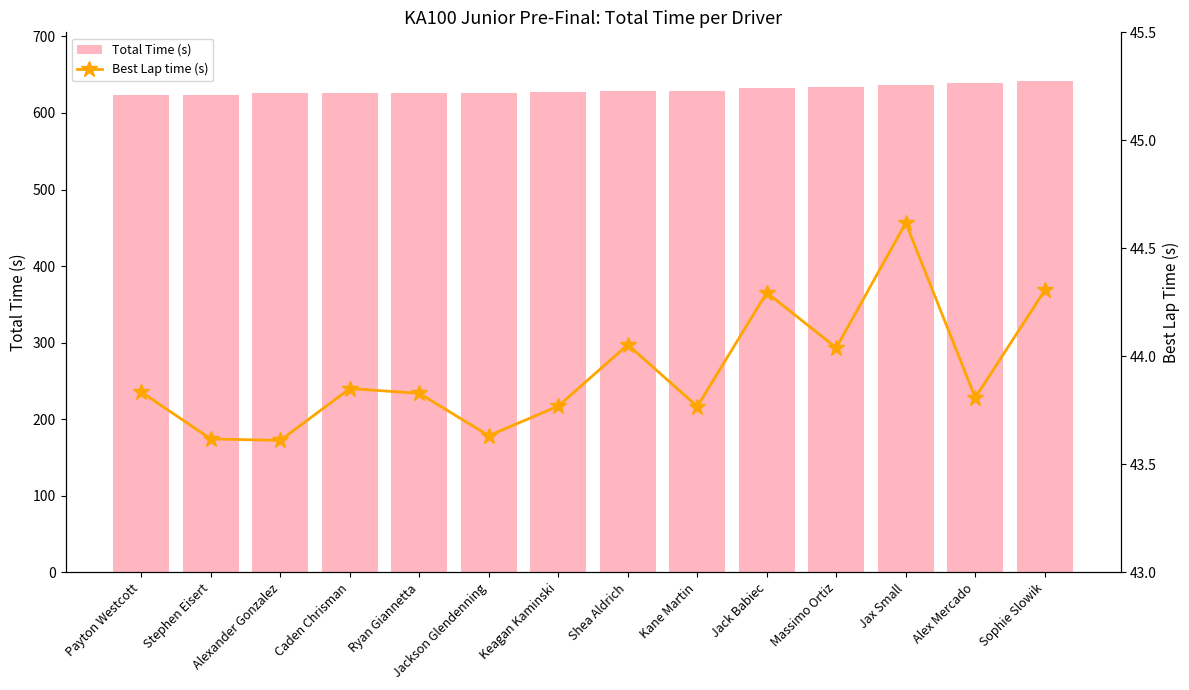

Rank the categories by Total Time (s) value from lowest to highest.

Payton Westcott, Stephen Eisert, Alexander Gonzalez, Caden Chrisman, Ryan Giannetta, Jackson Glendenning, Keagan Kaminski, Shea Aldrich, Kane Martin, Jack Babiec, Massimo Ortiz, Jax Small, Alex Mercado, Sophie Slowik